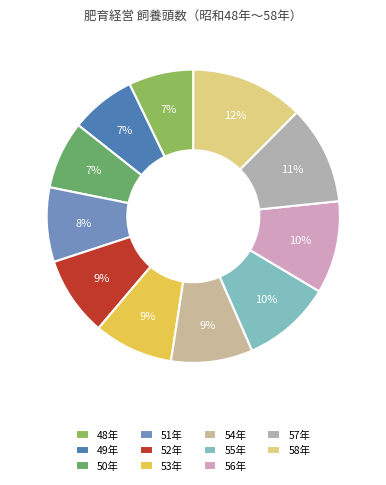

How much of the chart is everything except 50年?

92.5%